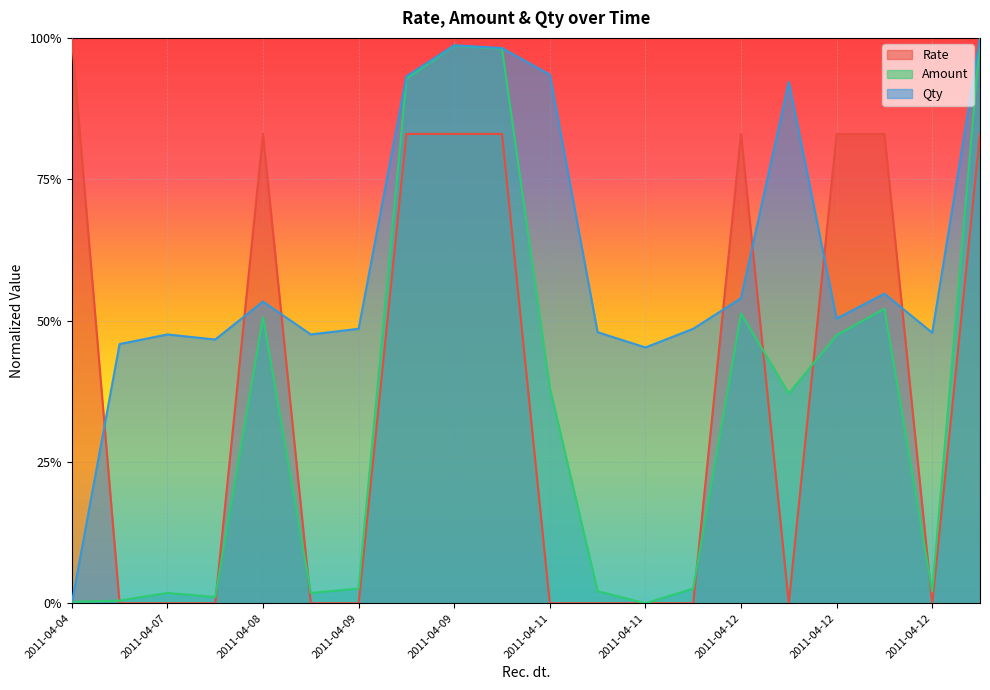

What is the maximum value for Amount?

1.0